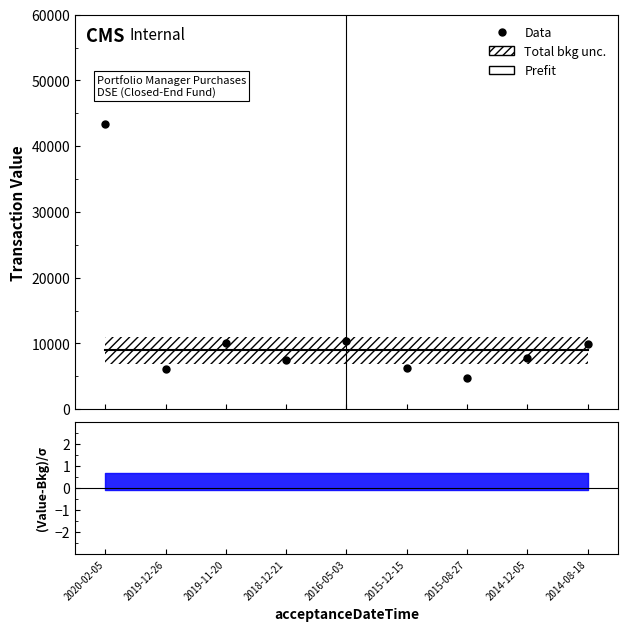

Is it true that transactionPricePerShare equals 9.4 at 2015-08-27?

True